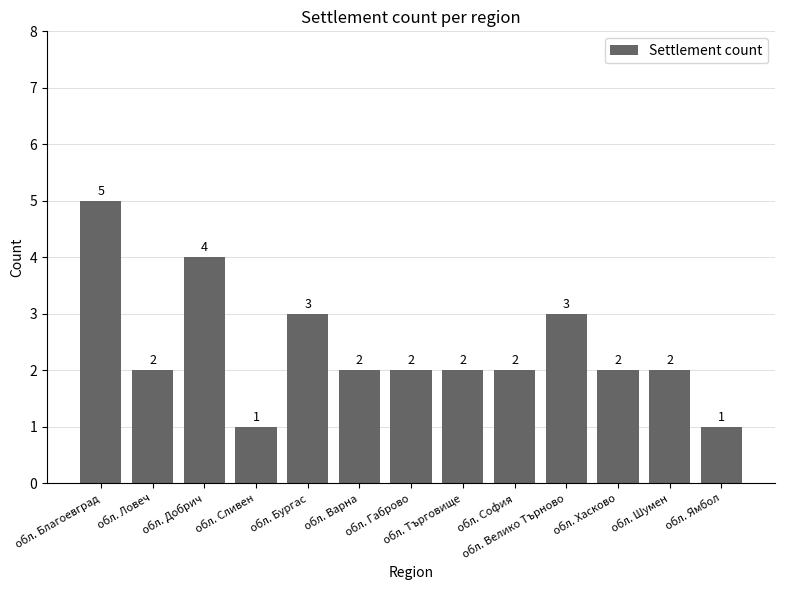

Does the chart contain stacked bars?

No